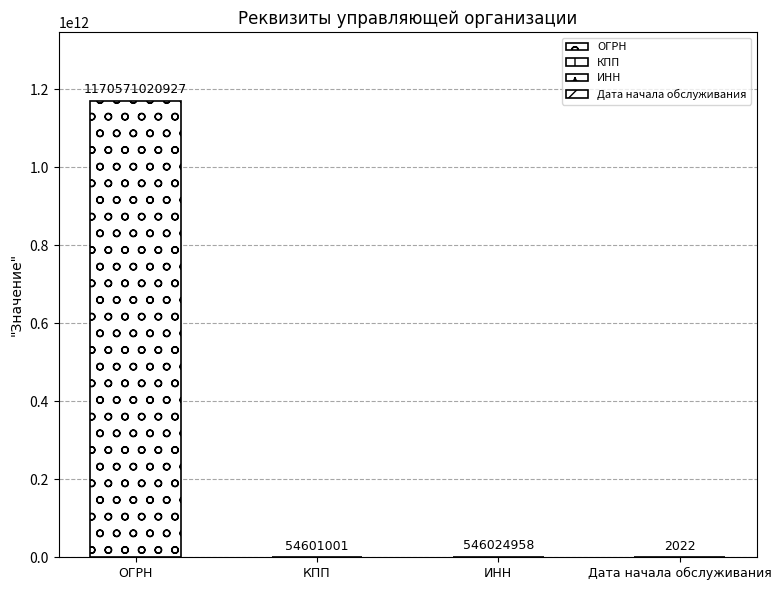

What is the maximum value shown in the chart?

1170571020927